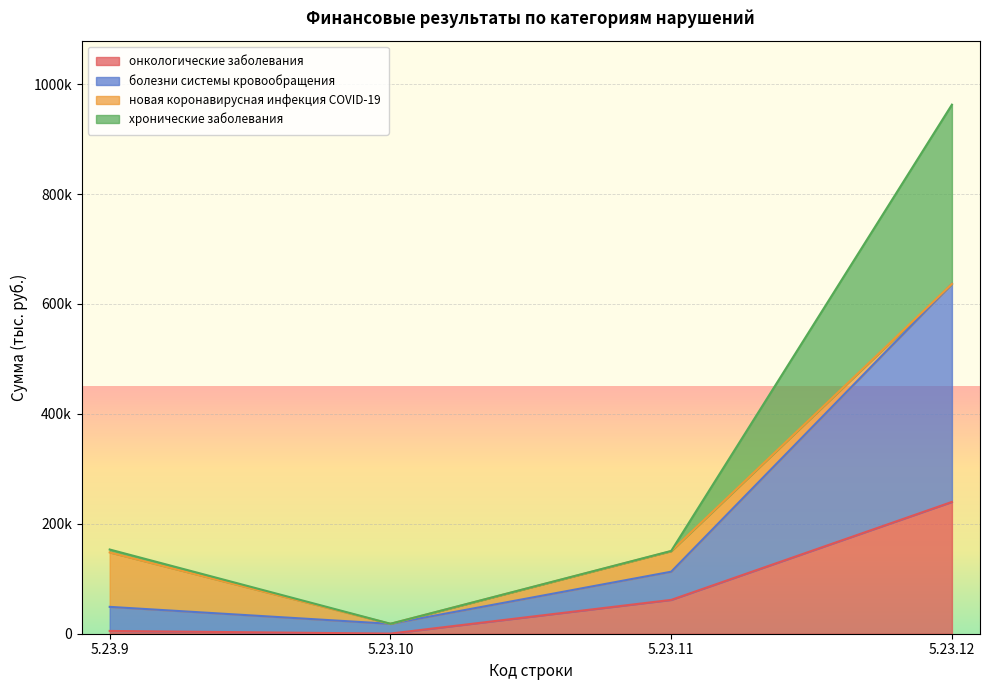

Between 5.23.12 and 5.23.11, which is larger?

5.23.12